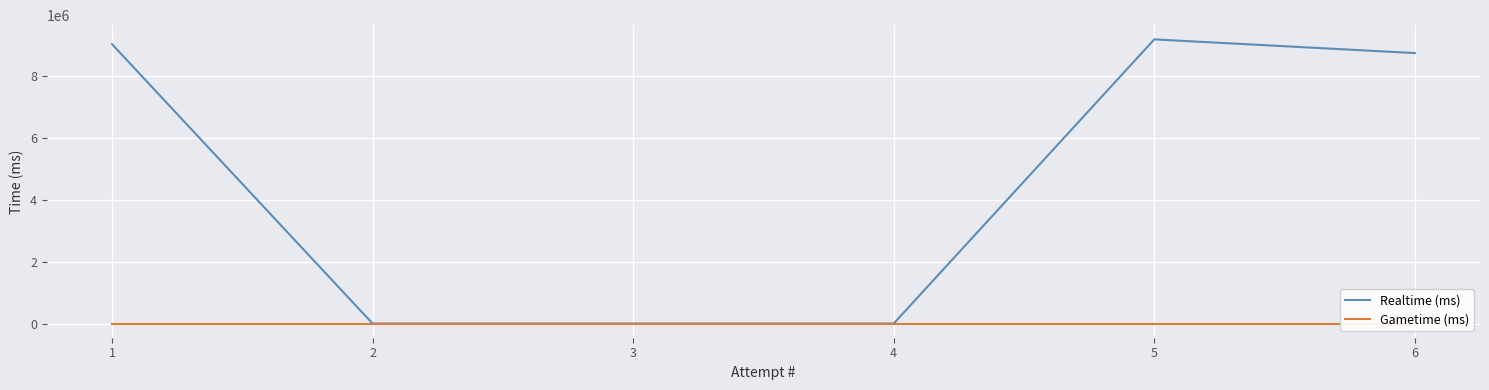

Rank the categories by Gametime (ms) value from lowest to highest.

1, 2, 3, 4, 5, 6